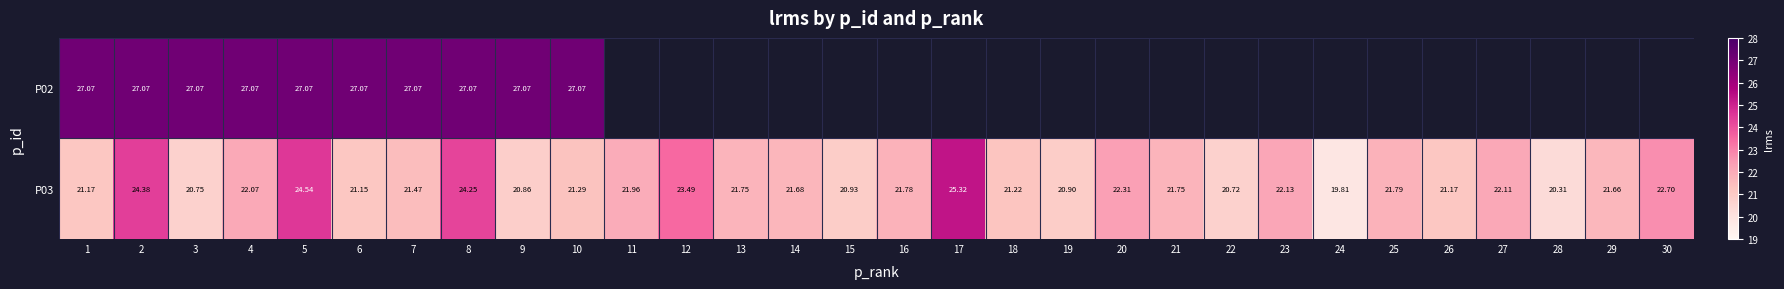

The value of P03 at 28 is 20.3. True or false?

True